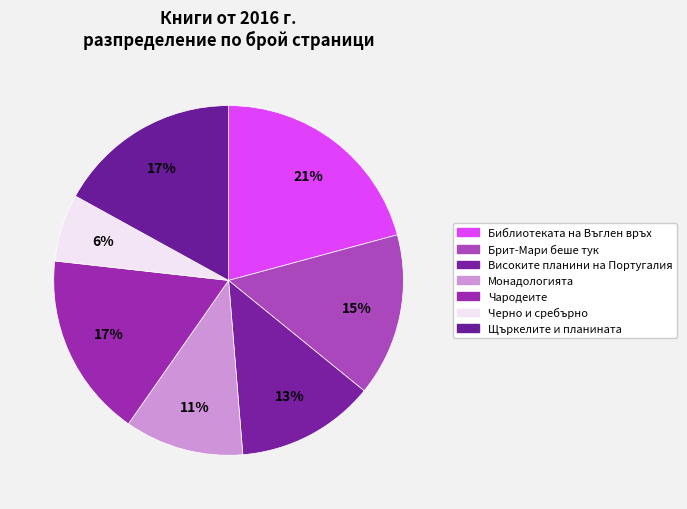

How many slices are in this pie chart?

7